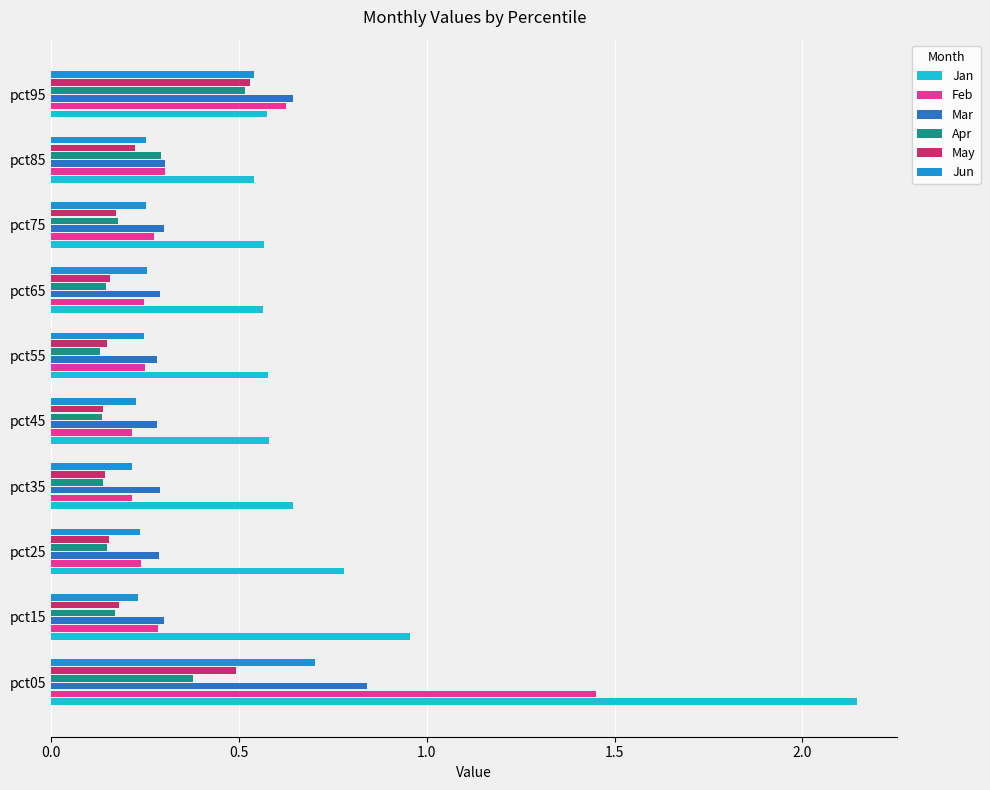

Count the Mar values in the range 0 to 1.

10